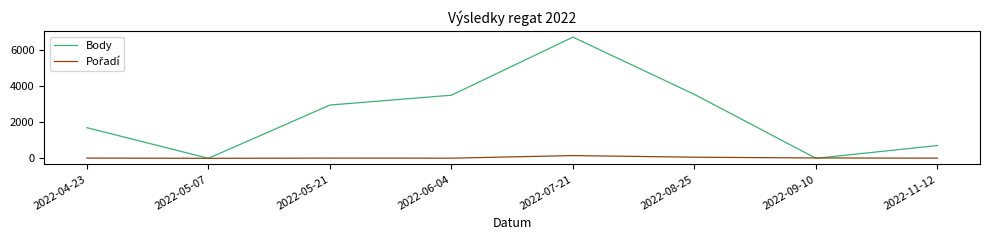

Where is Body nearest to the value 3354?

2022-06-04